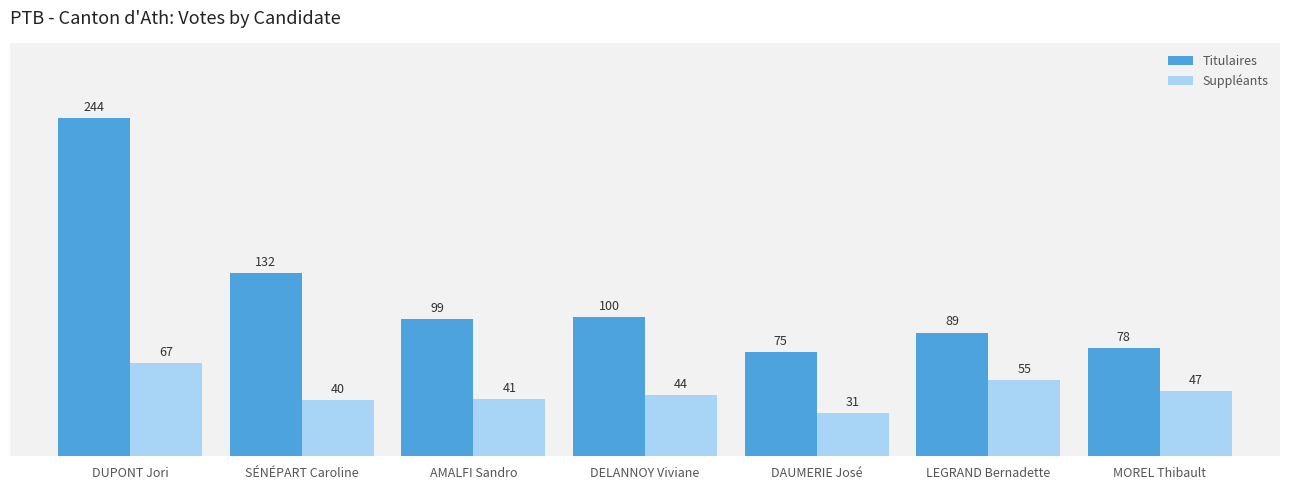

How many bars are there in total?

14